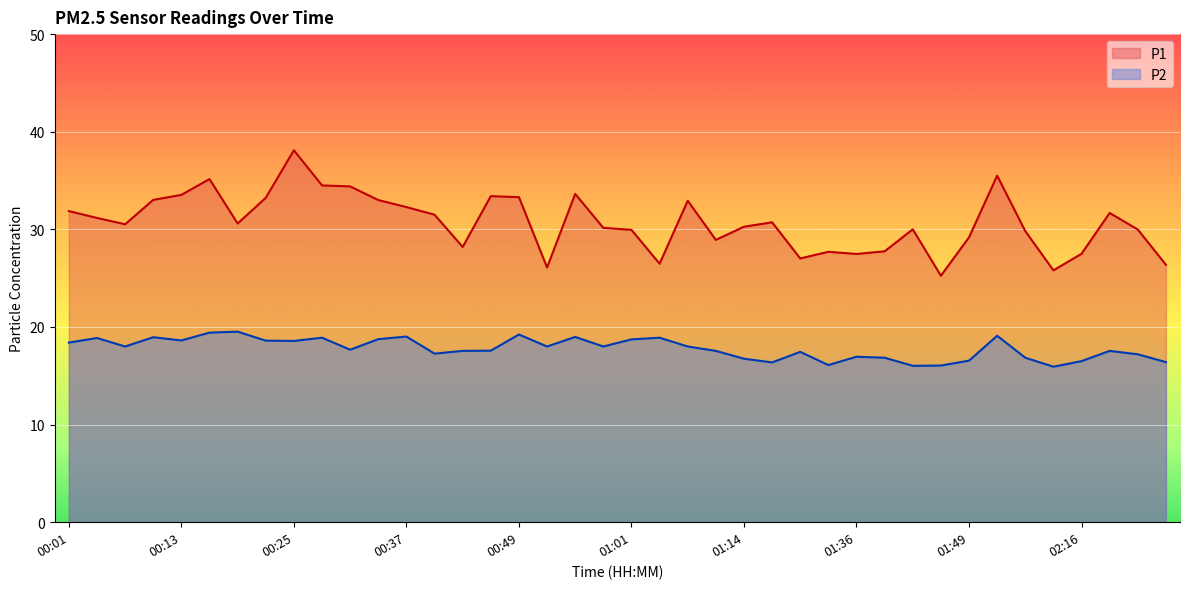

At which category does P2 reach its first local valley?

00:07